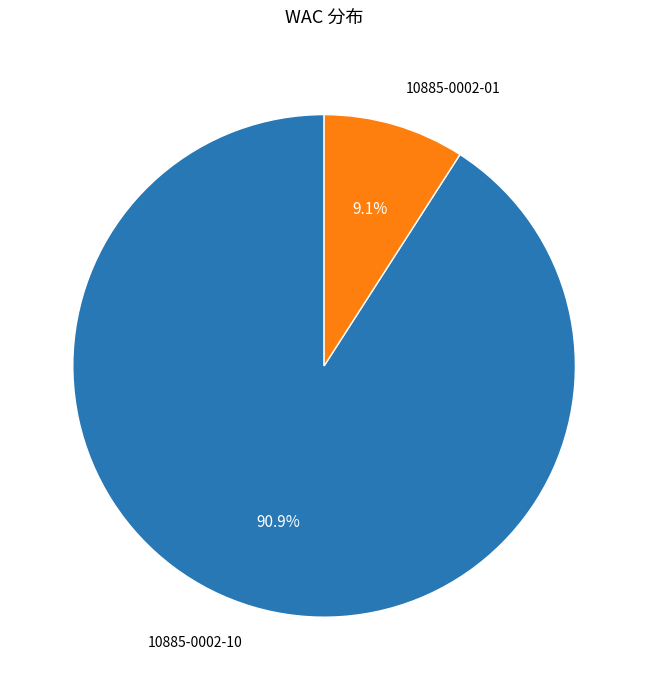

To the nearest percent, what is the combined percentage of 10885-0002-01 and 10885-0002-10?

100%